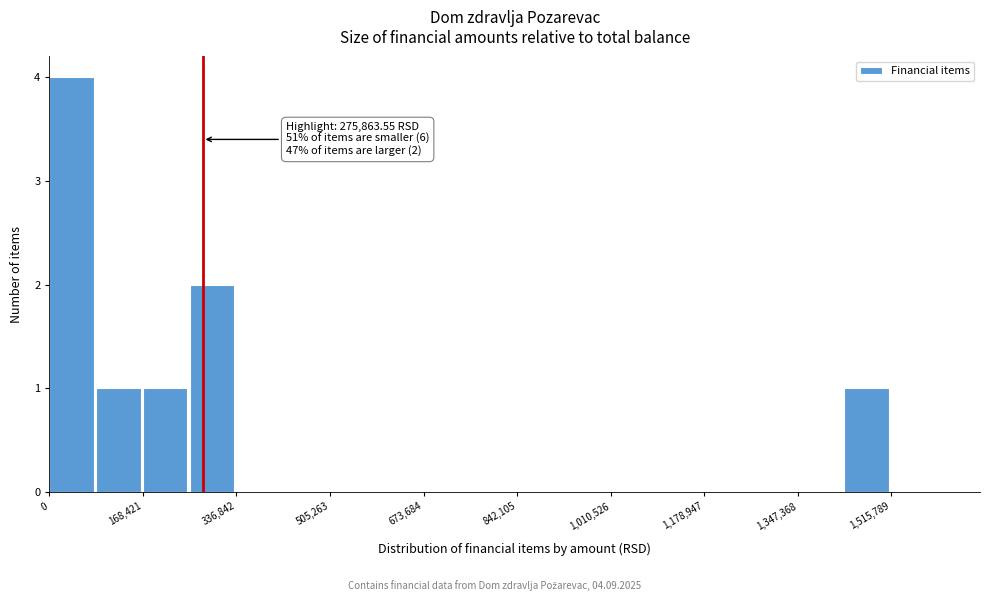

Over which range of the x-axis is the bar tallest?

0 to 80000